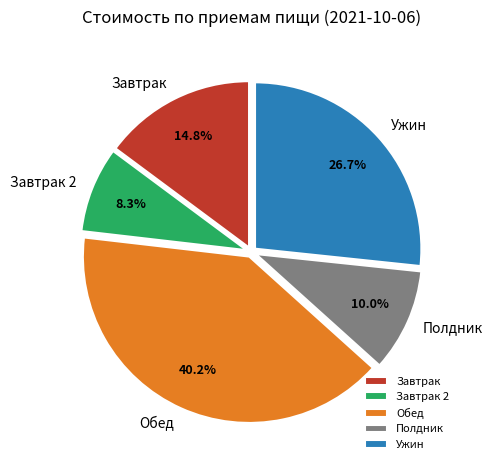

Combined, what portion of the pie is Завтрак 2 and Полдник?

18.3%